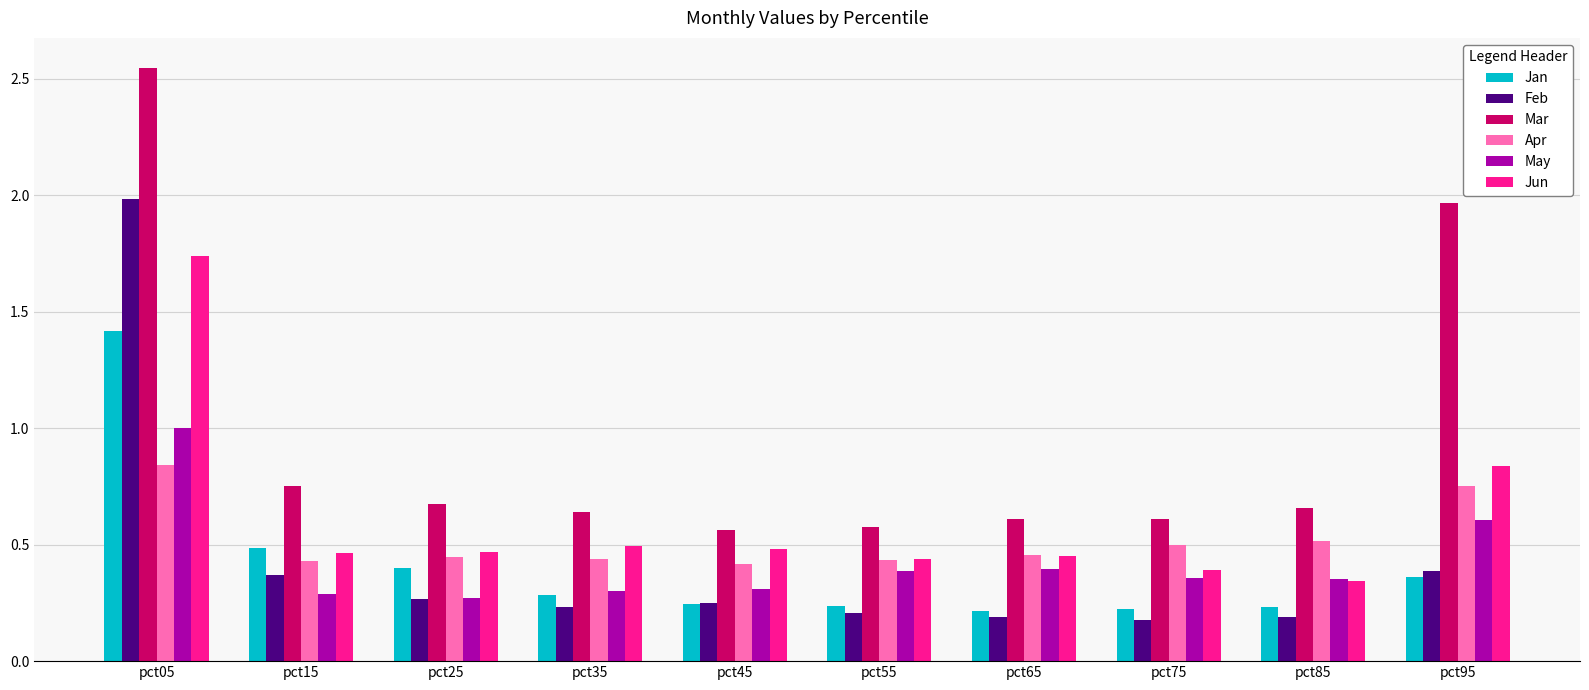

What is the difference between the maximum and minimum values in the Jun series?

1.4